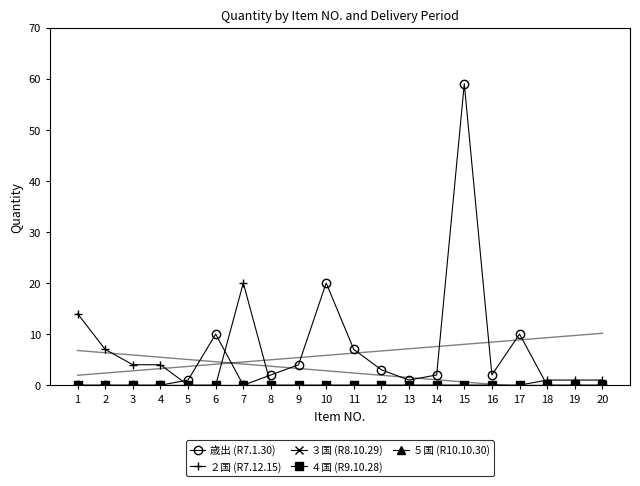

Reading left to right, what are all the values shown in this chart?

歳出 (R7.1.30): 1=0	2=0	3=0	4=0	5=1	6=10	7=0	8=2	9=4	10=20	11=7	12=3	13=1	14=2	15=59	16=2	17=10	18=0	19=0	20=0
２国 (R7.12.15): 1=14	2=7	3=4	4=4	5=0	6=0	7=20	8=0	9=0	10=0	11=0	12=0	13=0	14=0	15=0	16=0	17=0	18=1	19=1	20=1
３国 (R8.10.29): 1=0	2=0	3=0	4=0	5=0	6=0	7=0	8=0	9=0	10=0	11=0	12=0	13=0	14=0	15=0	16=0	17=0	18=0	19=0	20=0
４国 (R9.10.28): 1=0	2=0	3=0	4=0	5=0	6=0	7=0	8=0	9=0	10=0	11=0	12=0	13=0	14=0	15=0	16=0	17=0	18=0	19=0	20=0
５国 (R10.10.30): 1=0	2=0	3=0	4=0	5=0	6=0	7=0	8=0	9=0	10=0	11=0	12=0	13=0	14=0	15=0	16=0	17=0	18=0	19=0	20=0